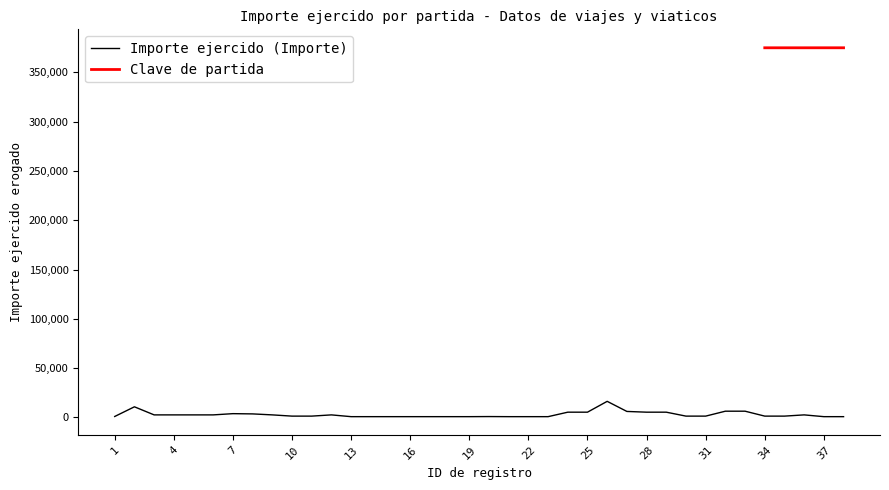

At which label does the data first exceed 1250?

2